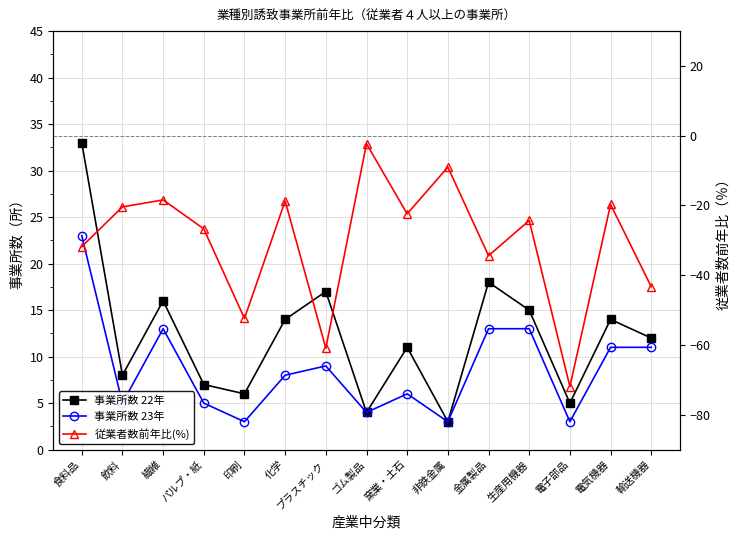

Reading right to left, list all the values displayed in this chart.

事業所数 22年: 12.0	14.0	5.0	15.0	18.0	3.0	11.0	4.0	17.0	14.0	6.0	7.0	16.0	8.0	33.0
事業所数 23年: 11.0	11.0	3.0	13.0	13.0	3.0	6.0	4.0	9.0	8.0	3.0	5.0	13.0	5.0	23.0
従業者数前年比(%): -43.3	-19.7	-71.9	-24.3	-34.4	-9.0	-22.4	-2.3	-60.9	-18.7	-52.4	-26.7	-18.4	-20.4	-31.8